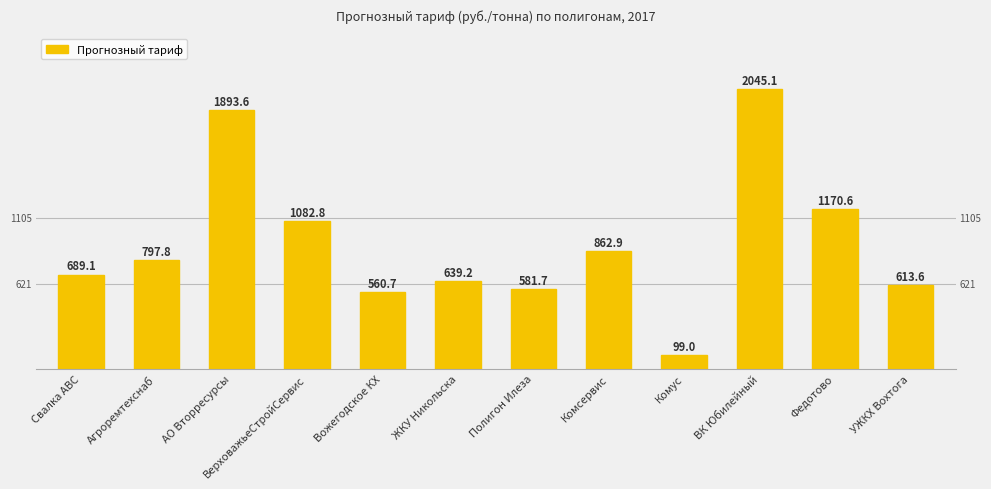

Is it true that the value at АО Вторресурсы is 1893.6?

True